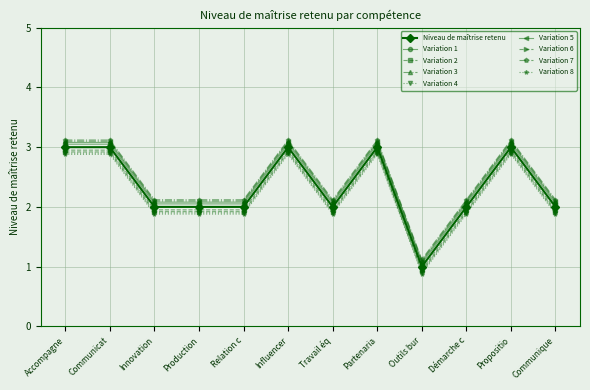

What is the label of the 6th point from the left?

Influencer